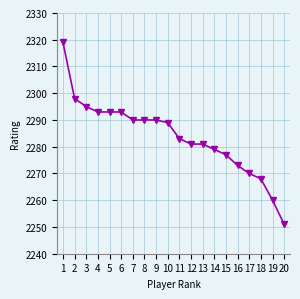

What is the minimum value shown in the chart?

2251